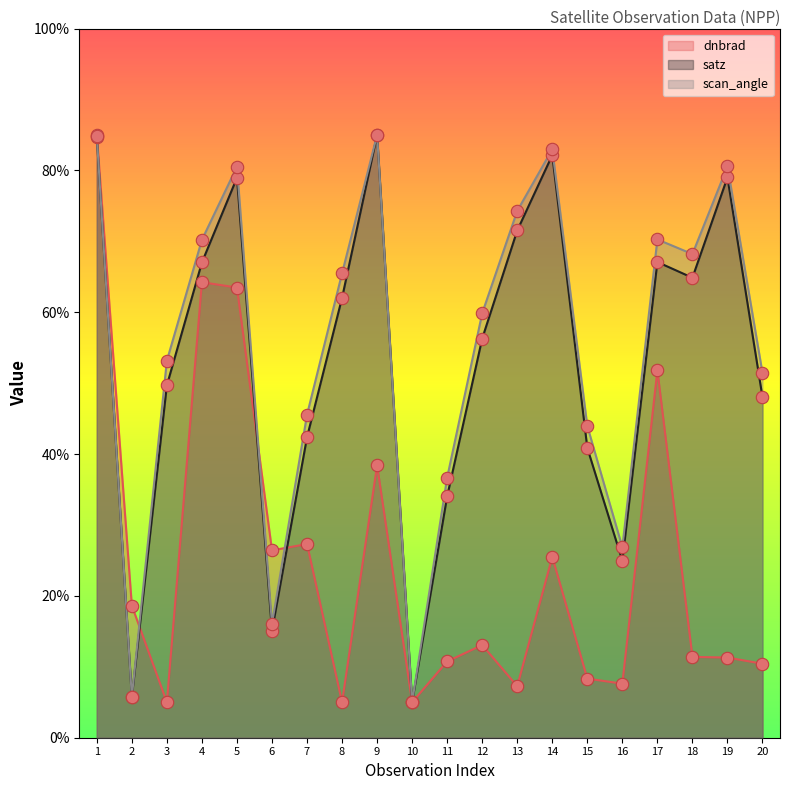

What is the total value across all series at 11?

81.5